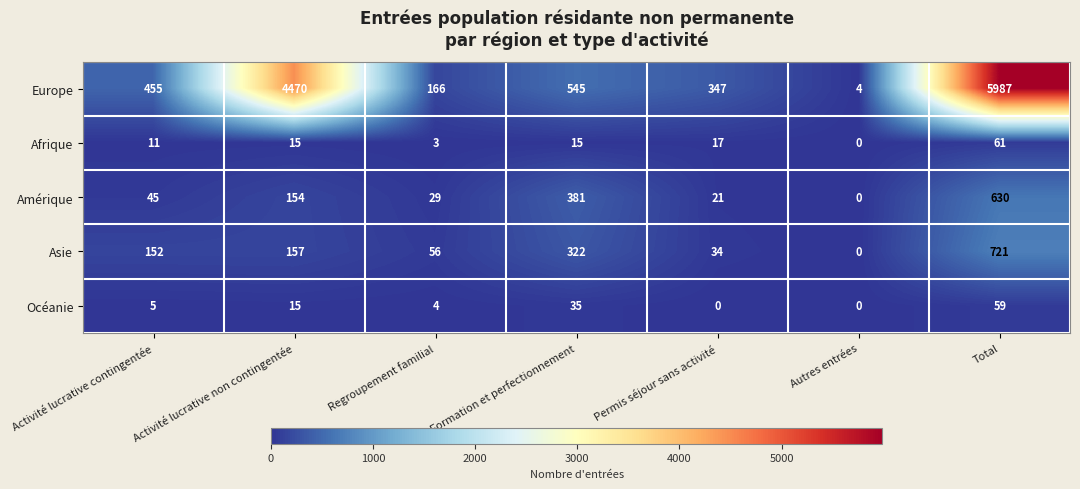

How many data points does each series have?

7